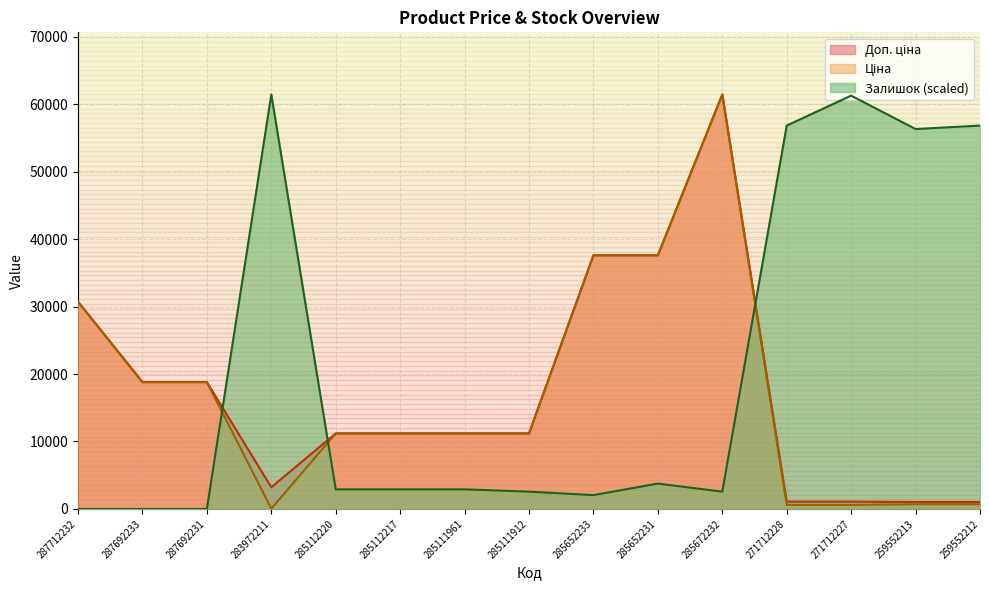

Reading right to left, extract all data points from this chart.

Ціна: 693.7	693.7	589.9	589.9	61434.3	37593.6	37593.6	11188.2	11188.2	11188.2	11188.2	32.0	18796.8	18796.8	30717.1
Доп. ціна: 1024.6	1024.6	1081.7	1081.7	61434.3	37593.6	37593.6	11188.2	11188.2	11188.2	11188.2	3205.0	18796.8	18796.8	30717.1
Залишок: 56826.7	56314.7	61263.6	56826.7	2559.8	3754.3	2047.8	2559.8	2901.1	2901.1	2901.1	61434.3	0.0	0.0	0.0